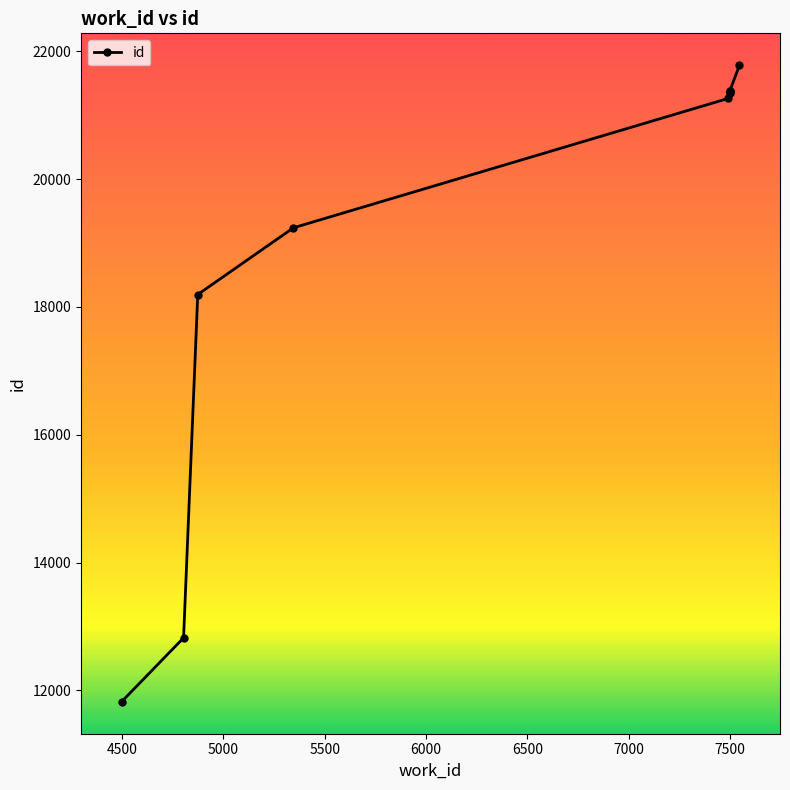

True or false: there are more than 0 points higher than both neighbors.

False